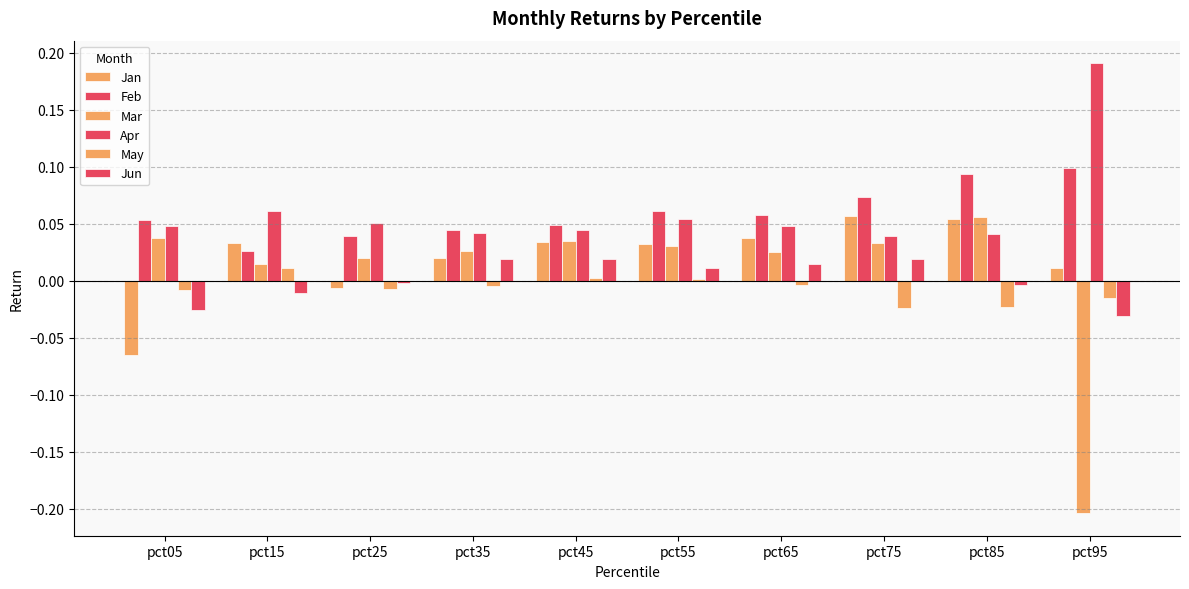

Is it true that May equals -0.0 at pct35?

False